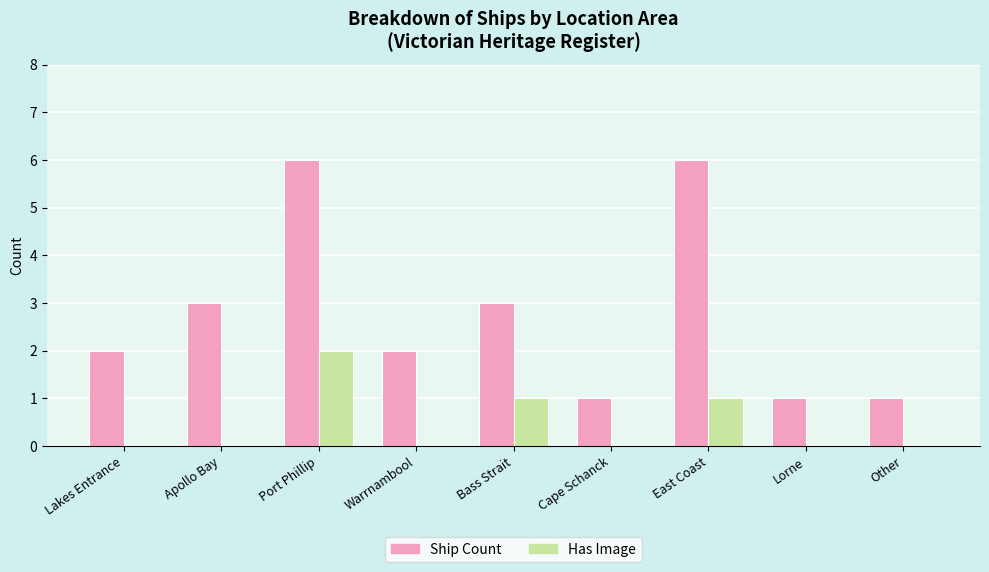

What are all the series names shown in the legend?

Ship Count, Has Image